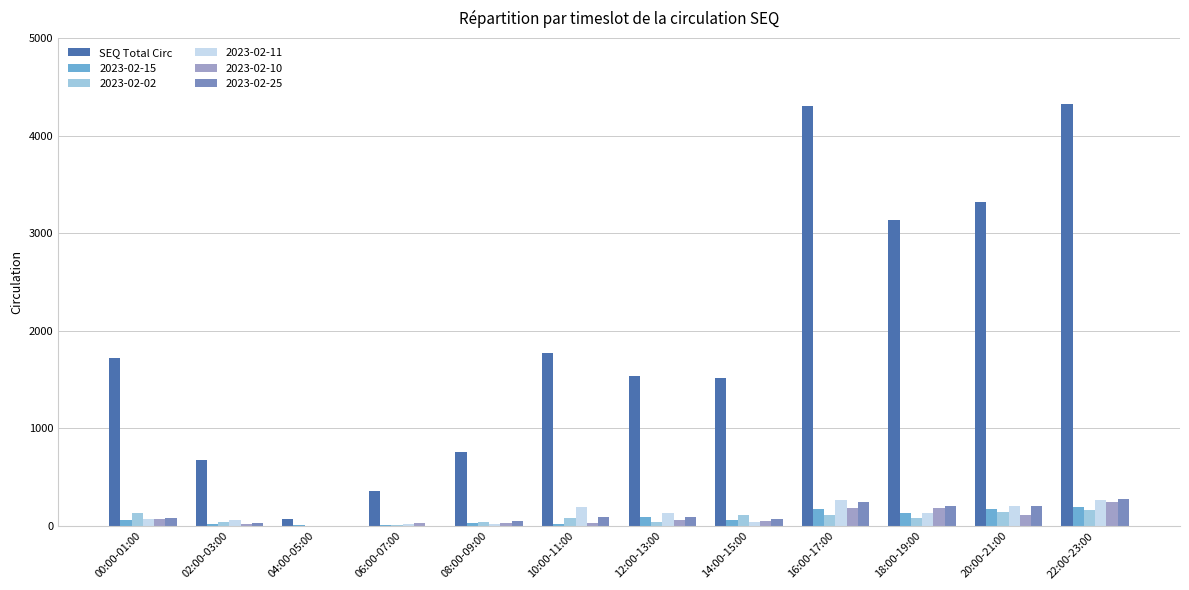

Is the value of SEQ Total Circ at 14:00-15:00 greater than the value of 2023-02-10 at 02:00-03:00?

Yes